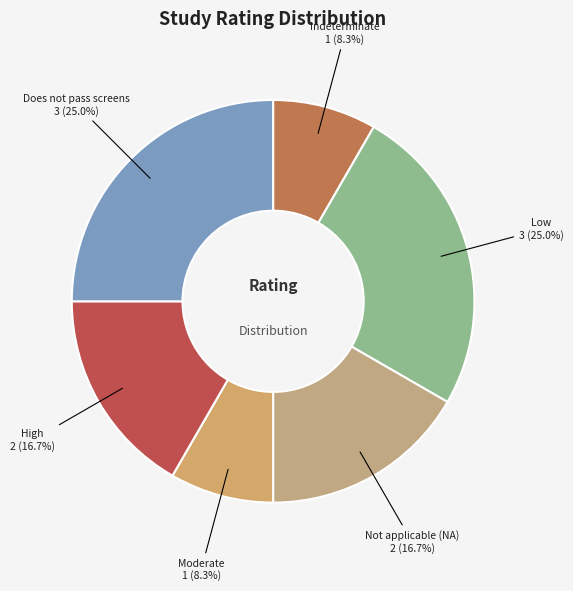

How many slices are in this pie chart?

6